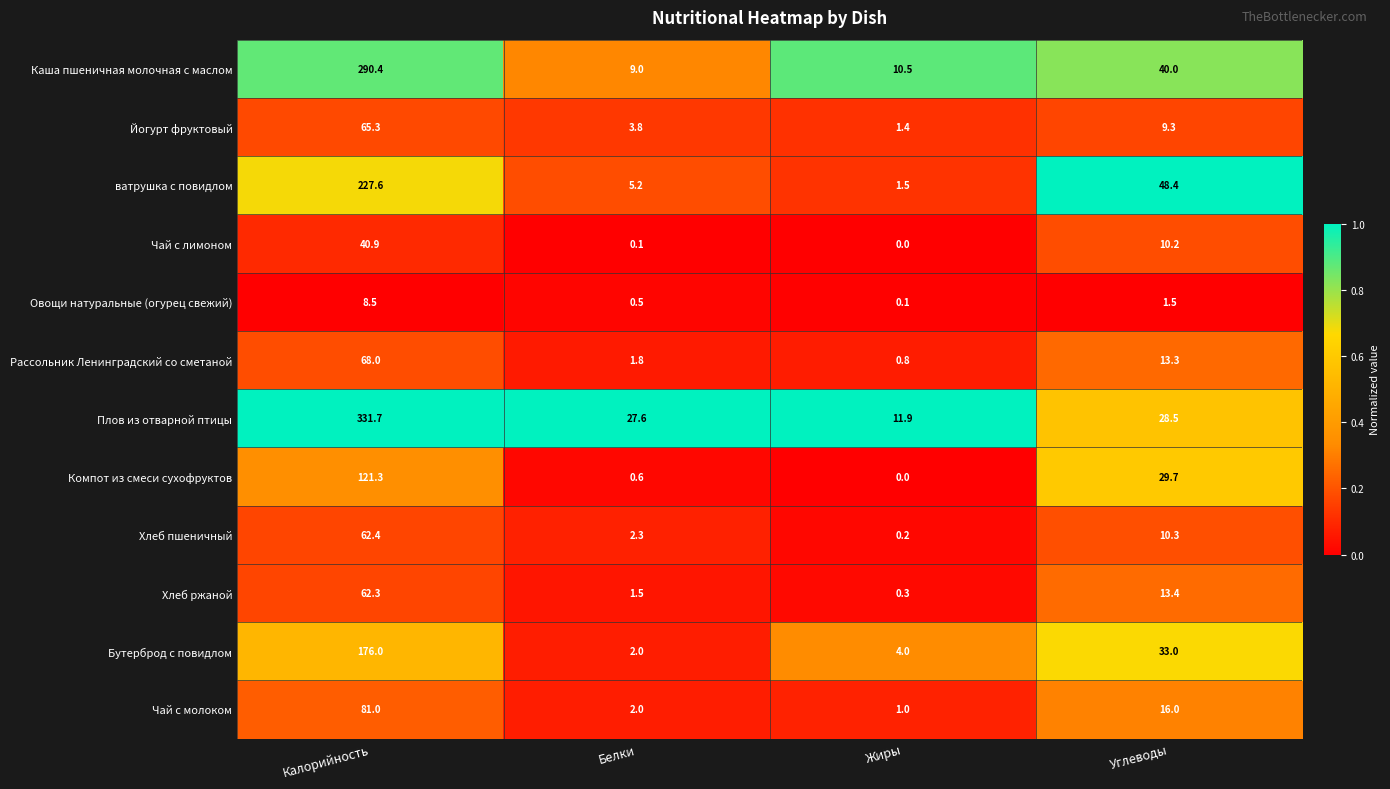

Rank the series by their maximum value, from highest to lowest.

Плов из отварной птицы, Каша пшеничная молочная с маслом, ватрушка с повидлом, Бутерброд с повидлом, Компот из смеси сухофруктов, Чай с молоком, Рассольник Ленинградский со сметаной, Йогурт фруктовый, Хлеб пшеничный, Хлеб ржаной, Чай с лимоном, Овощи натуральные (огурец свежий)